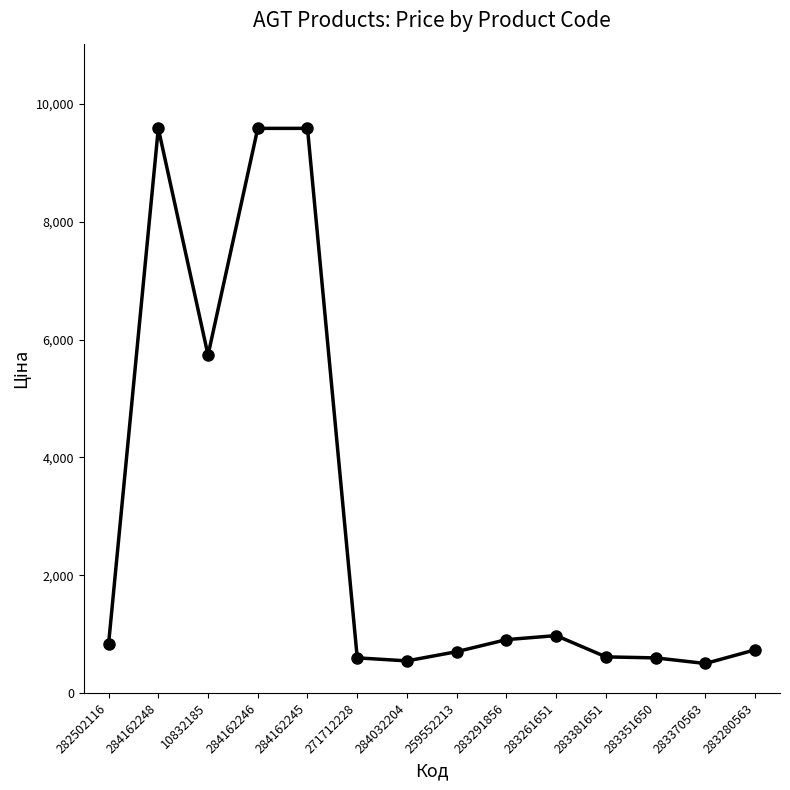

How many data points does each series have?

14